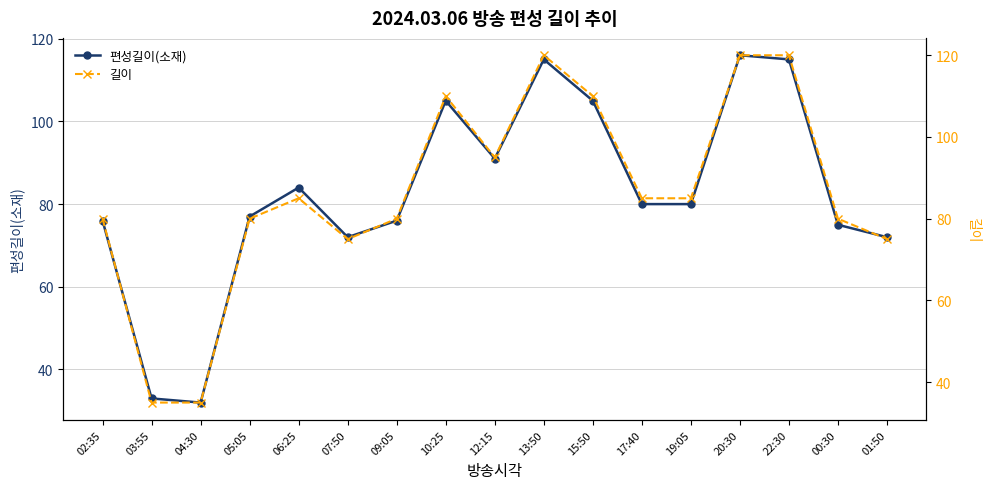

What is the smallest value displayed?

32